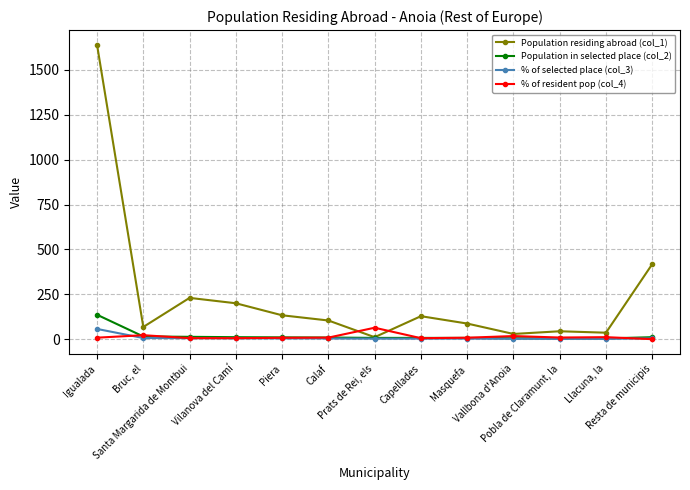

At which category is the sum across all series the highest?

Igualada